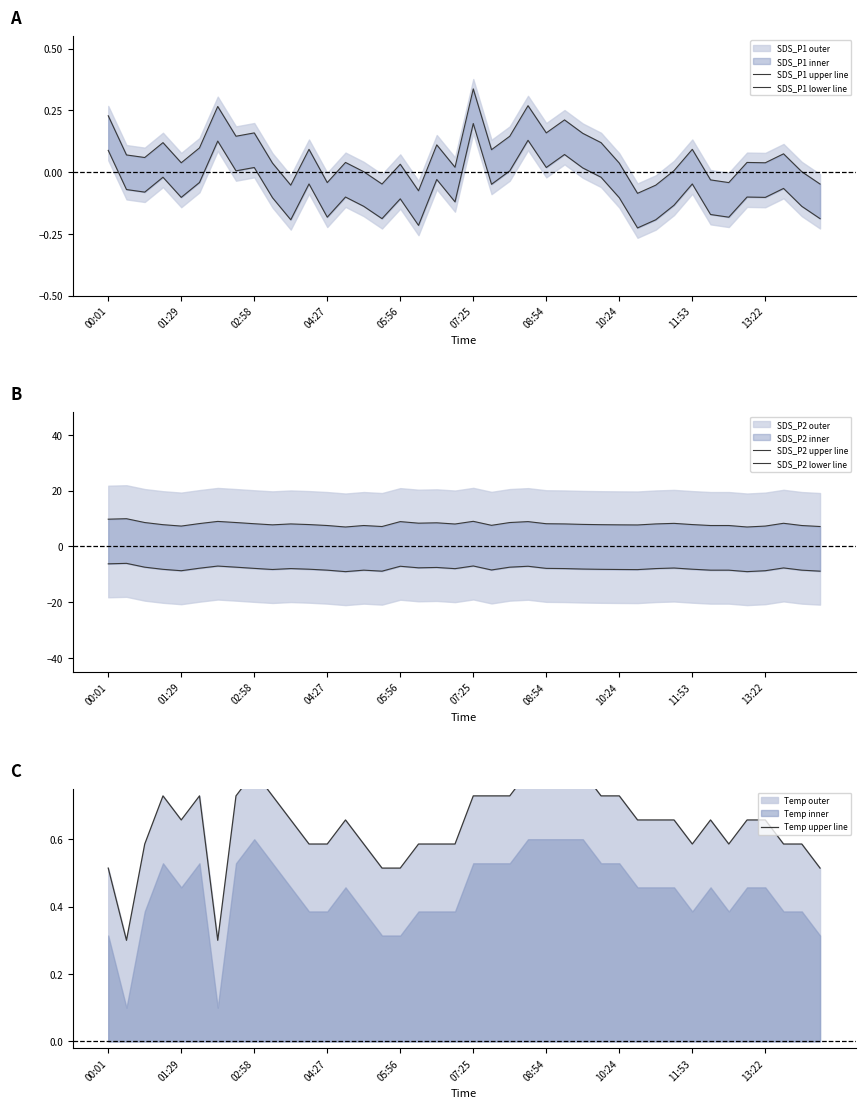

How many interior local peaks does the SDS_P2 lower line series have?

10